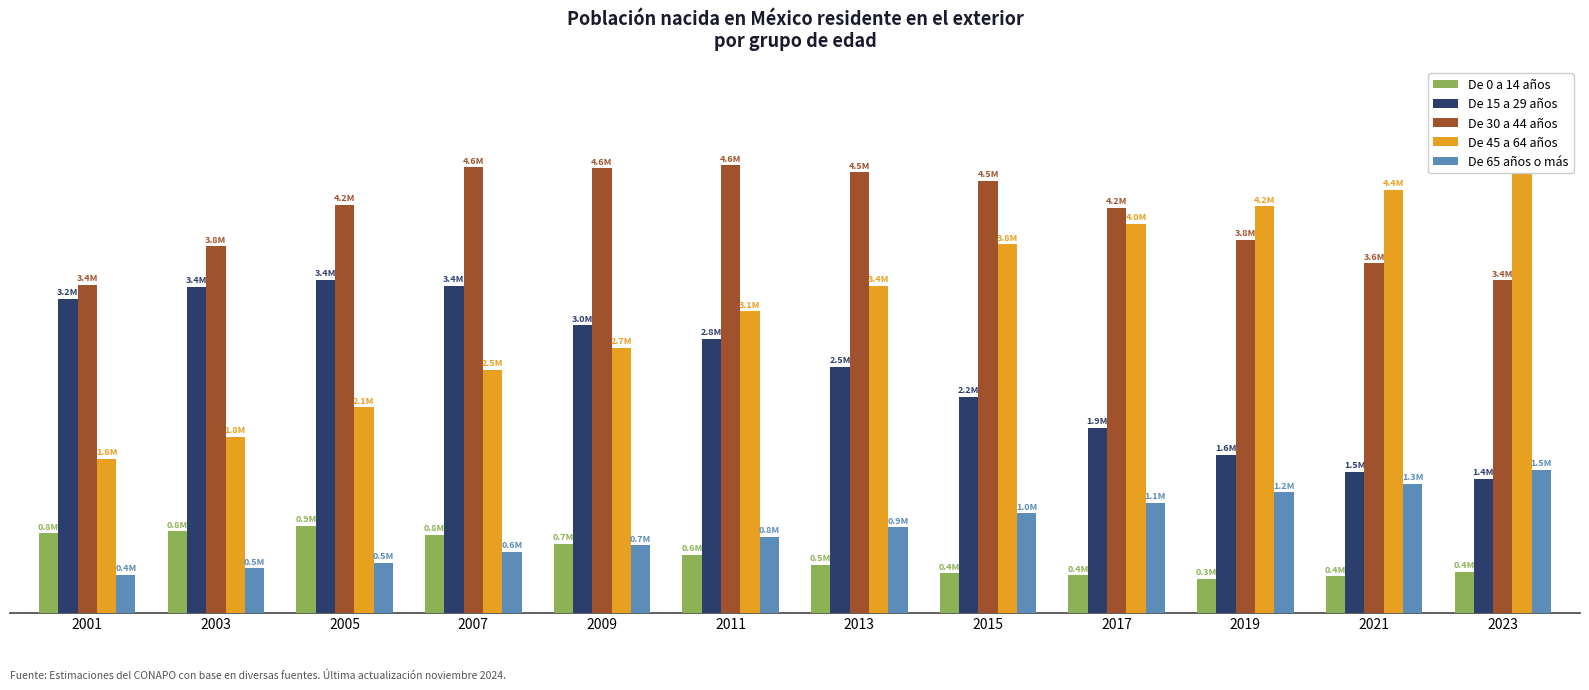

Reading right to left, extract all data points from this chart.

De 0 a 14 años: 2023=422203	2021=373385	2019=347552	2017=384651	2015=403369	2013=491461	2011=596572	2009=707023	2007=803404	2005=893068	2003=838499	2001=815837
De 15 a 29 años: 2023=1377112	2021=1450751	2019=1624169	2017=1902732	2015=2224506	2013=2535277	2011=2820717	2009=2960360	2007=3371630	2005=3432020	2003=3360983	2001=3237675
De 30 a 44 años: 2023=3425117	2021=3602780	2019=3844990	2017=4174916	2015=4455030	2013=4538426	2011=4610616	2009=4580340	2007=4591246	2005=4207348	2003=3775475	2001=3378655
De 45 a 64 años: 2023=4602117	2021=4361296	2019=4190568	2017=4005060	2015=3798809	2013=3370734	2011=3106441	2009=2728534	2007=2503587	2005=2117944	2003=1809640	2001=1583871
De 65 años o más: 2023=1471301	2021=1326936	2019=1240155	2017=1130274	2015=1024611	2013=876992	2011=782086	2009=694225	2007=625808	2005=514390	2003=456704	2001=387031